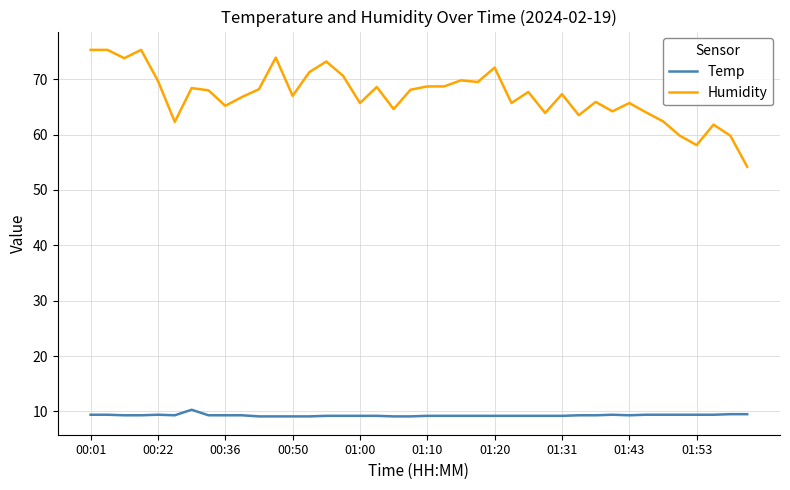

Count the number of data series in this chart.

2